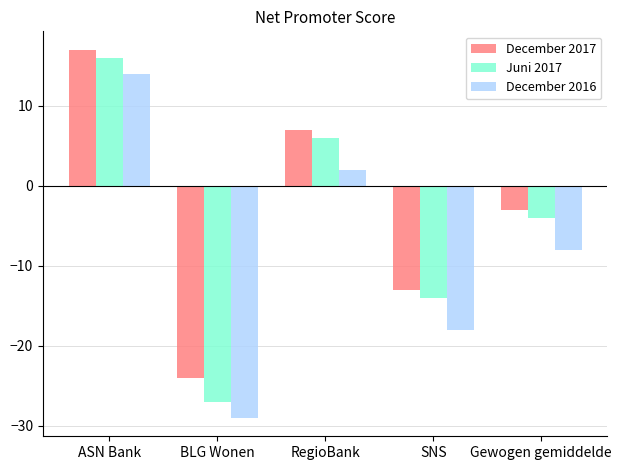

What is the difference between the maximum and minimum values in the Juni 2017 series?

43